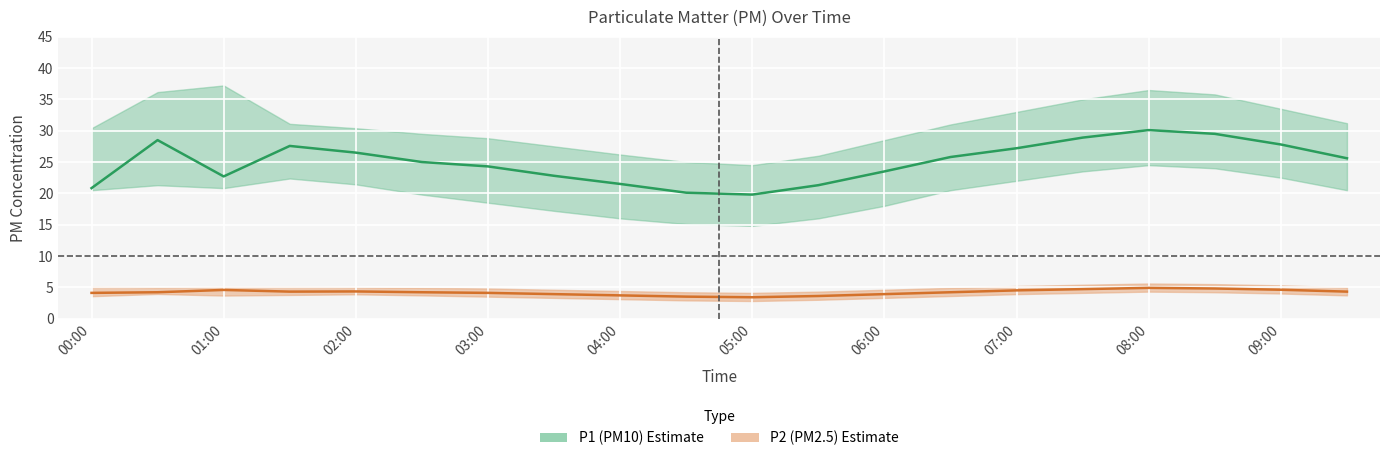

Which category has the lowest value across all series?

05:00